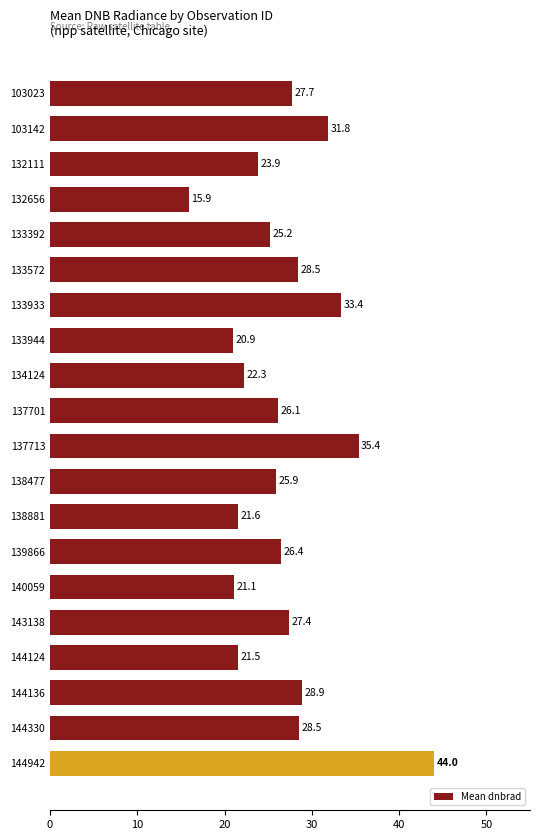

Approximately how many times larger is the value at 144942 compared to 133944?

2.1